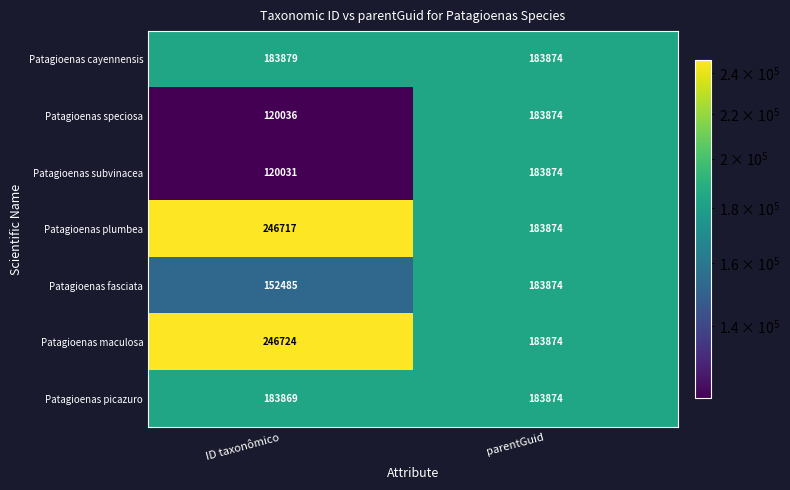

How many distinct data groups are displayed?

7